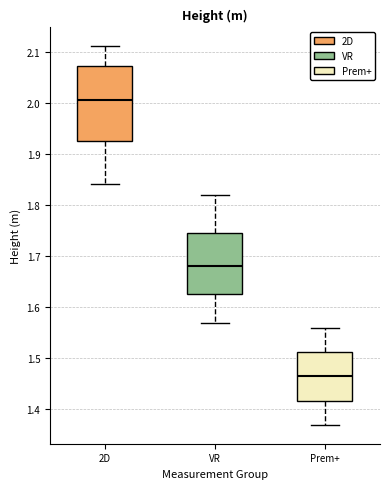

Which box has the highest median line?

2D